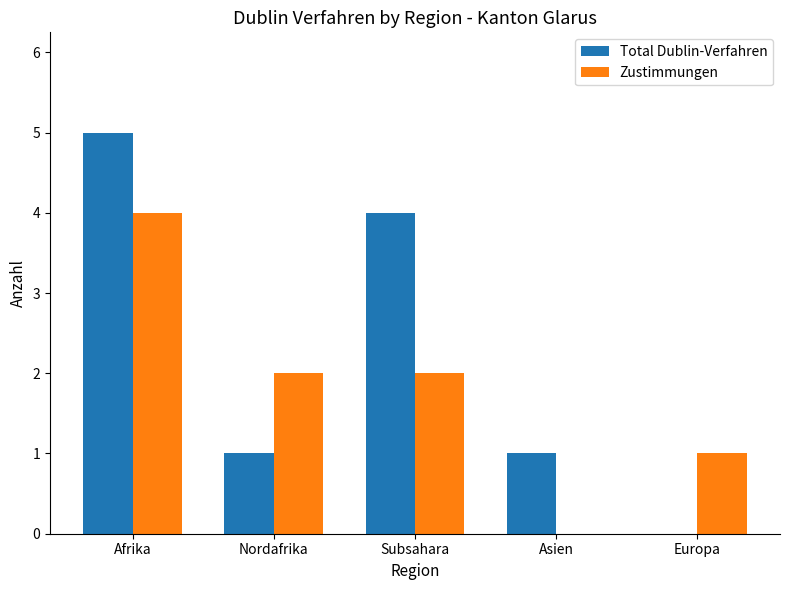

Are the bars grouped side by side (vs. stacked)?

Yes